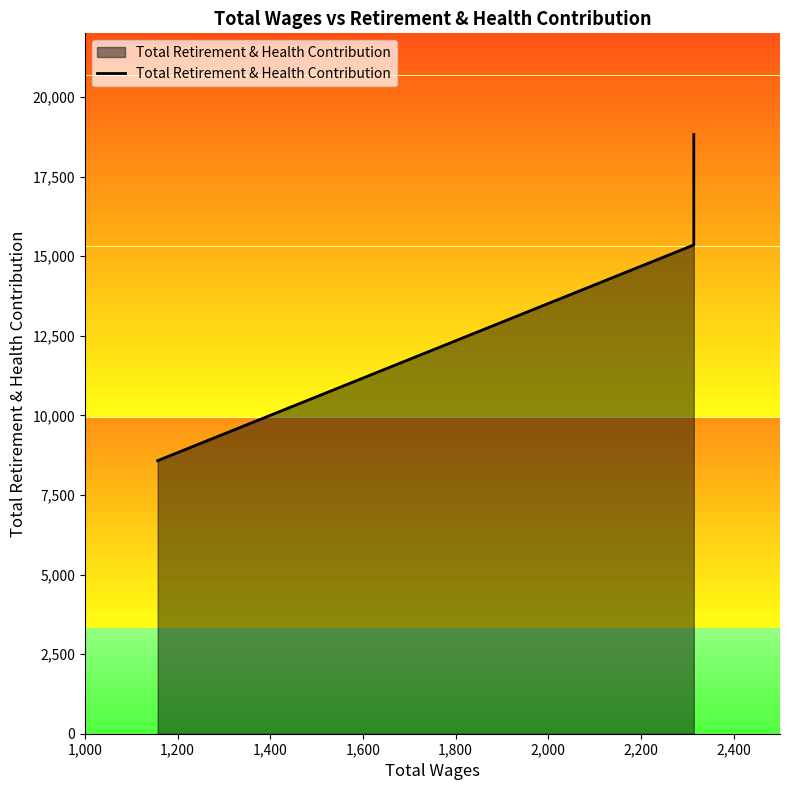

What is the difference between the maximum and minimum values?

10244